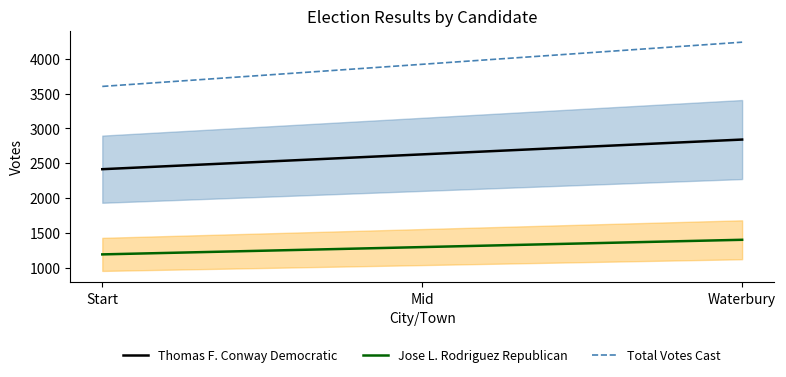

What is the highest value of the Total Votes Cast series?

4241.0